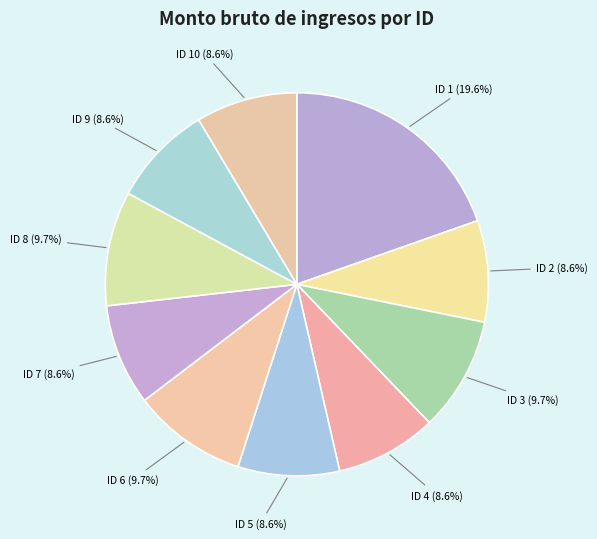

Is there any slice that represents more than half of the pie?

No